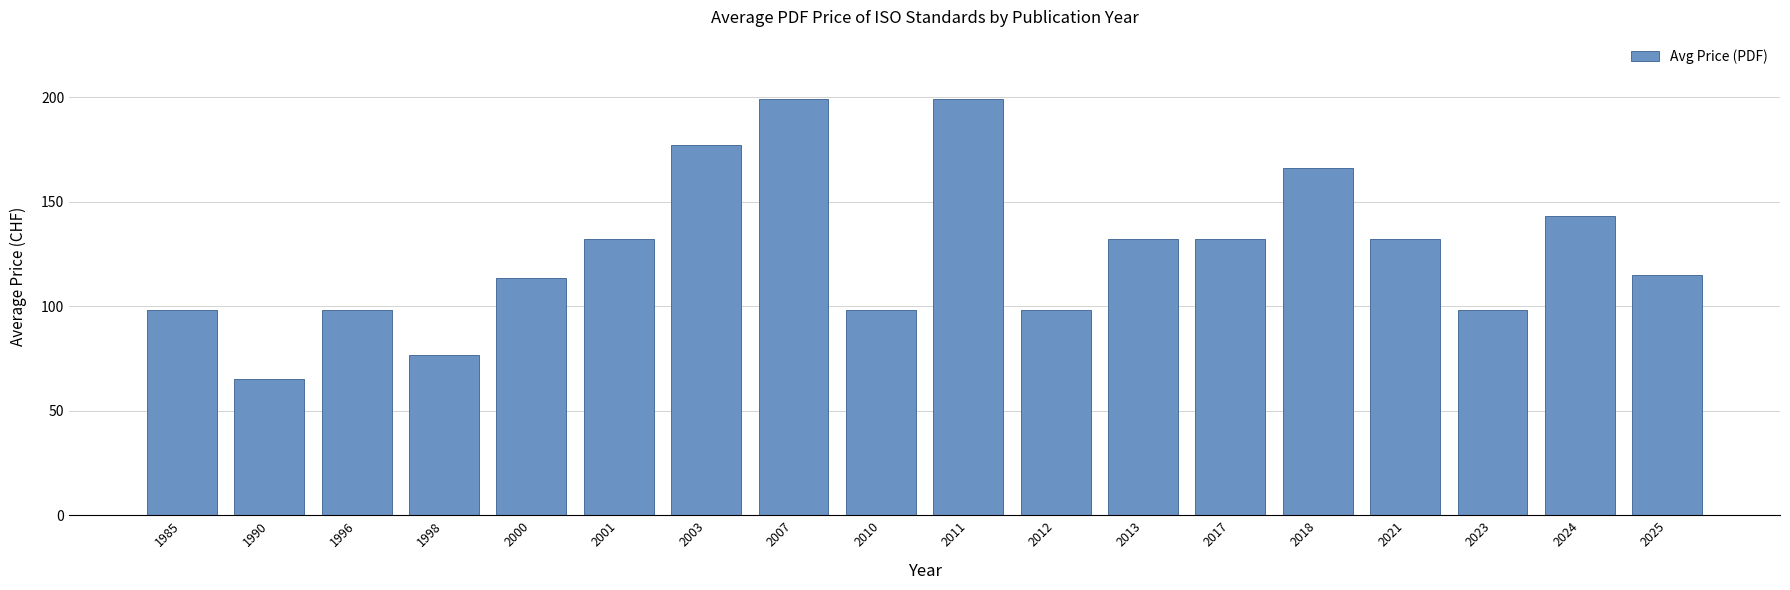

What value does the data have at 2023?

98.0